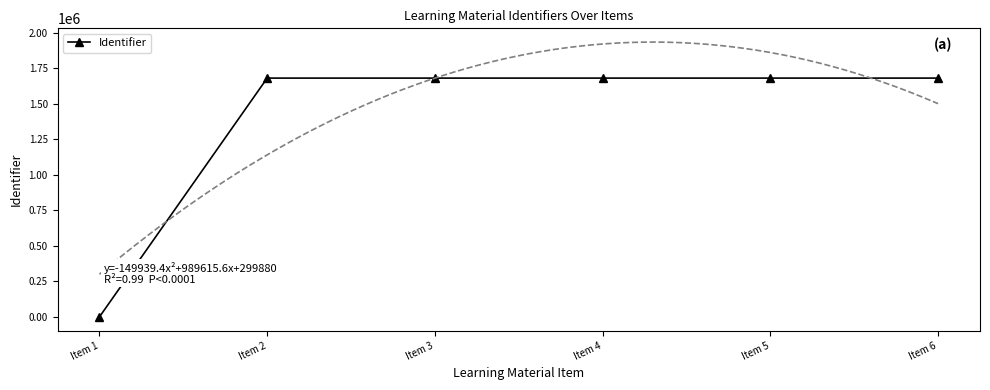

How many lines are shown in the chart?

1